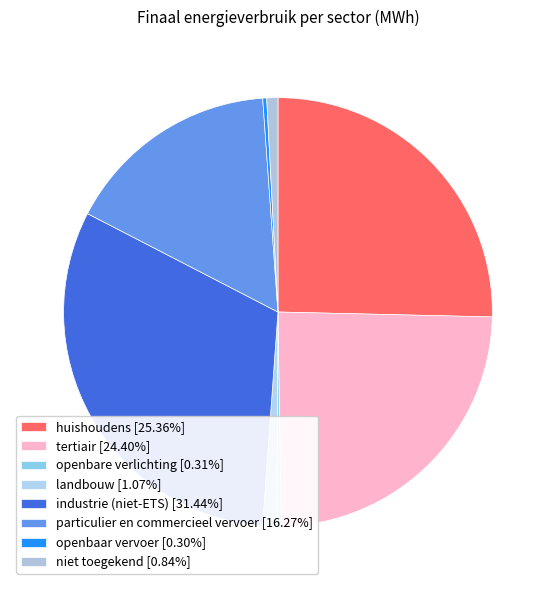

Approximately how many times larger is the value at niet toegekend compared to landbouw?

0.8